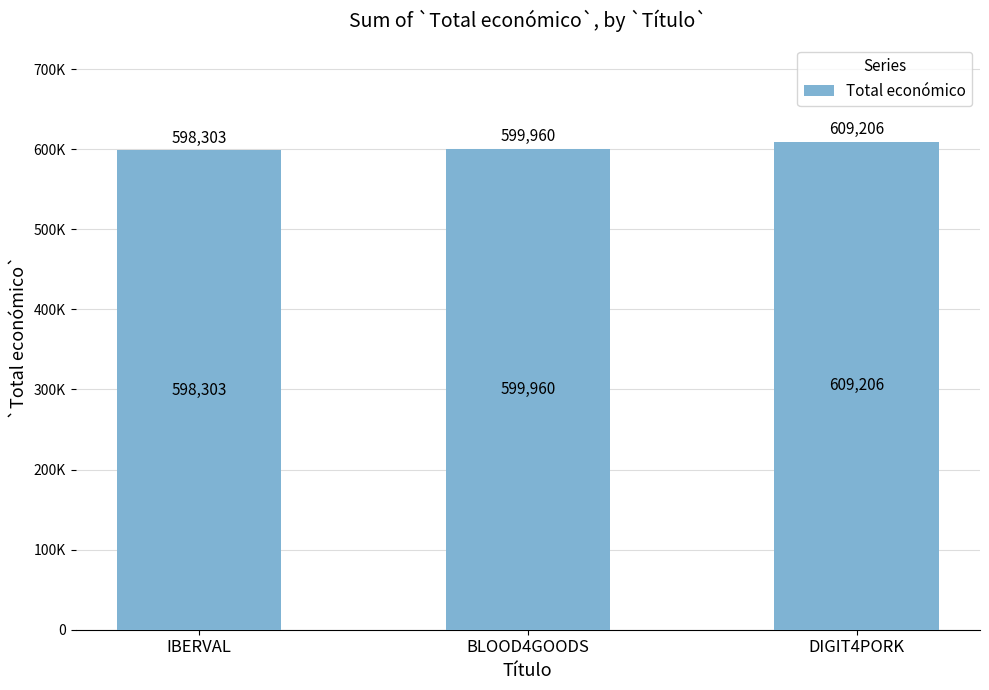

Reading left to right, extract all data points from this chart.

598303	599960	609206